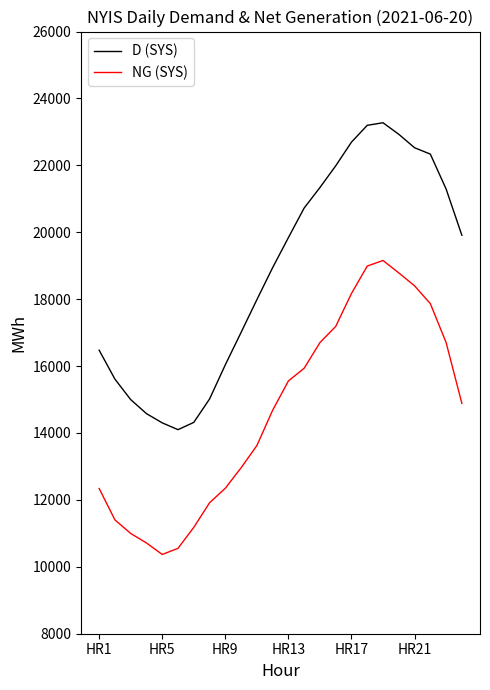

True or false: D (SYS) and NG (SYS) cross at least once.

False